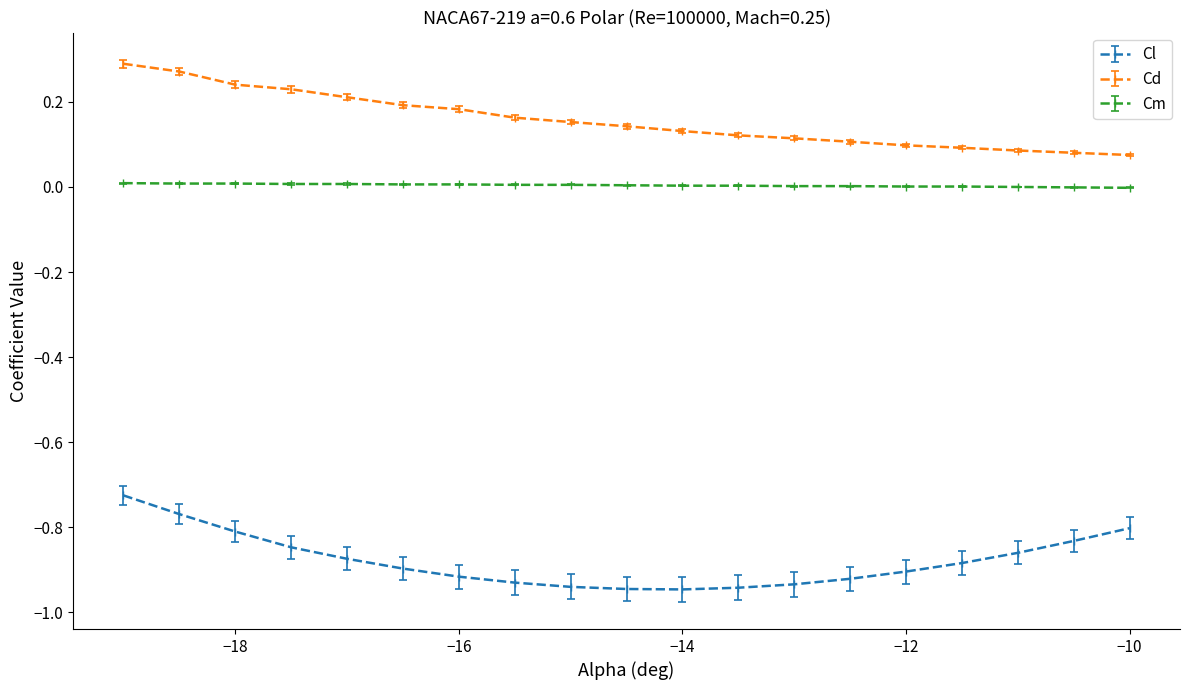

True or false: Cd and Cl cross at least once.

False